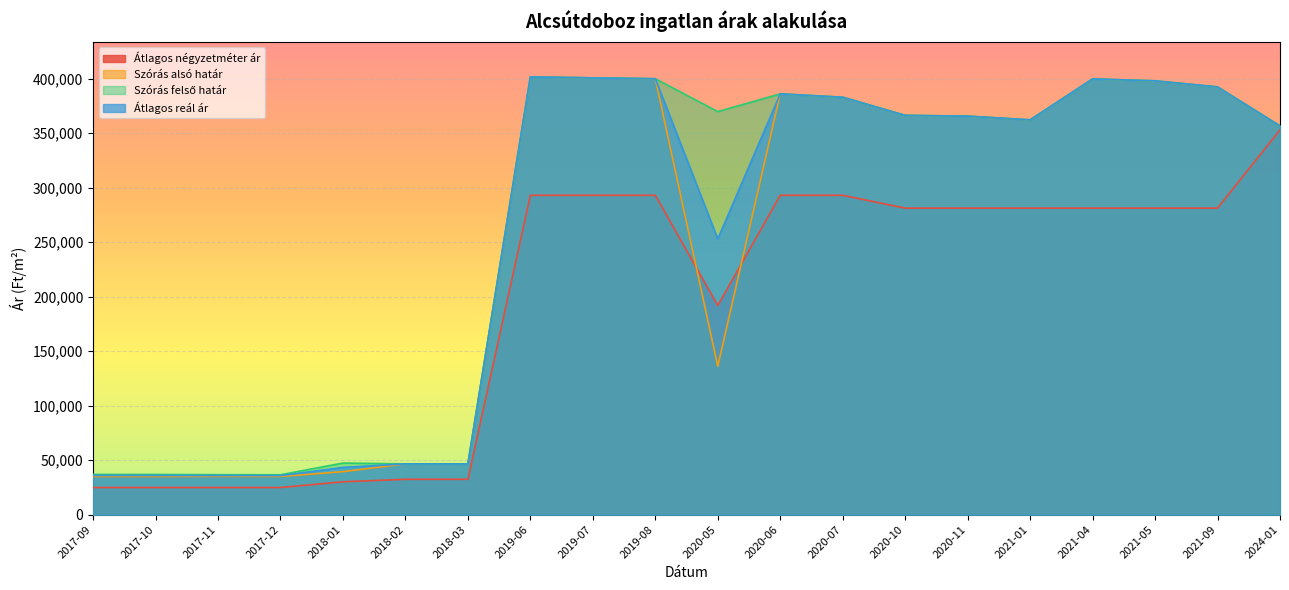

In Átlagos reál ár, how many points are lower than both neighbors (excluding endpoints)?

4